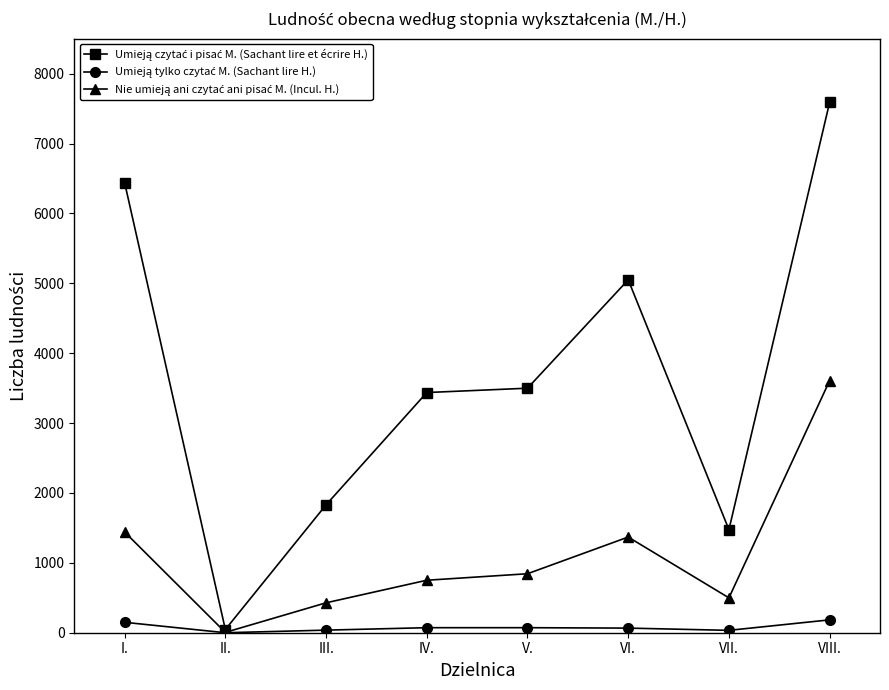

What is the total value across all series at VII.?

2008